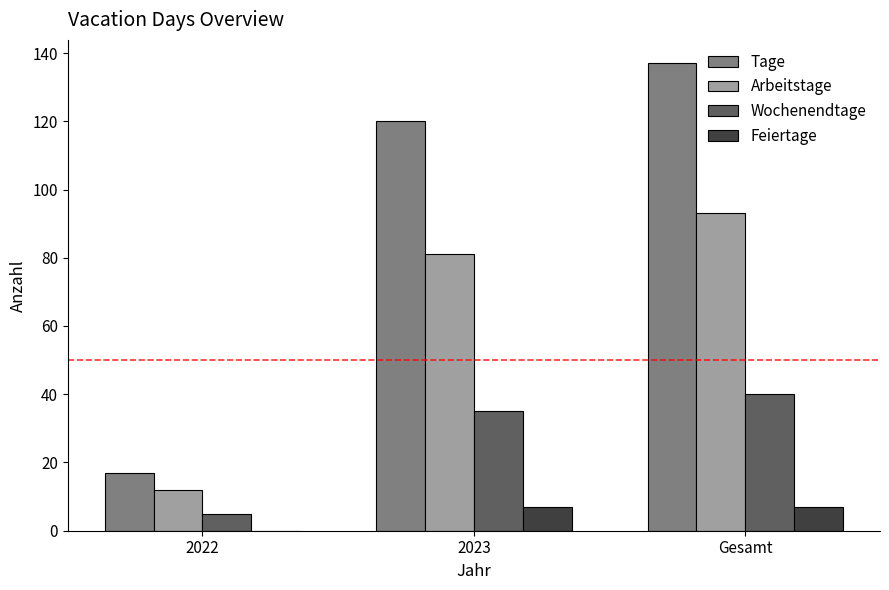

At which label does Arbeitstage reach its peak?

Gesamt